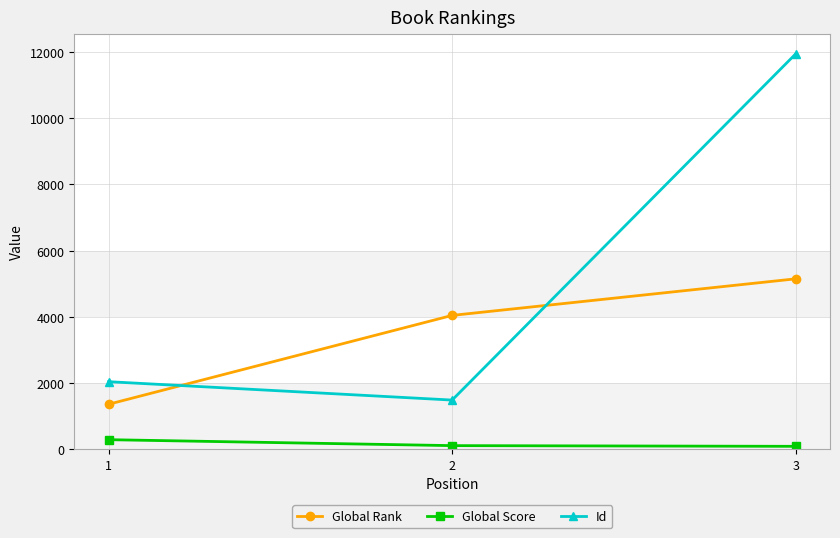

Between 1 and 3, which series saw the biggest shift?

Id